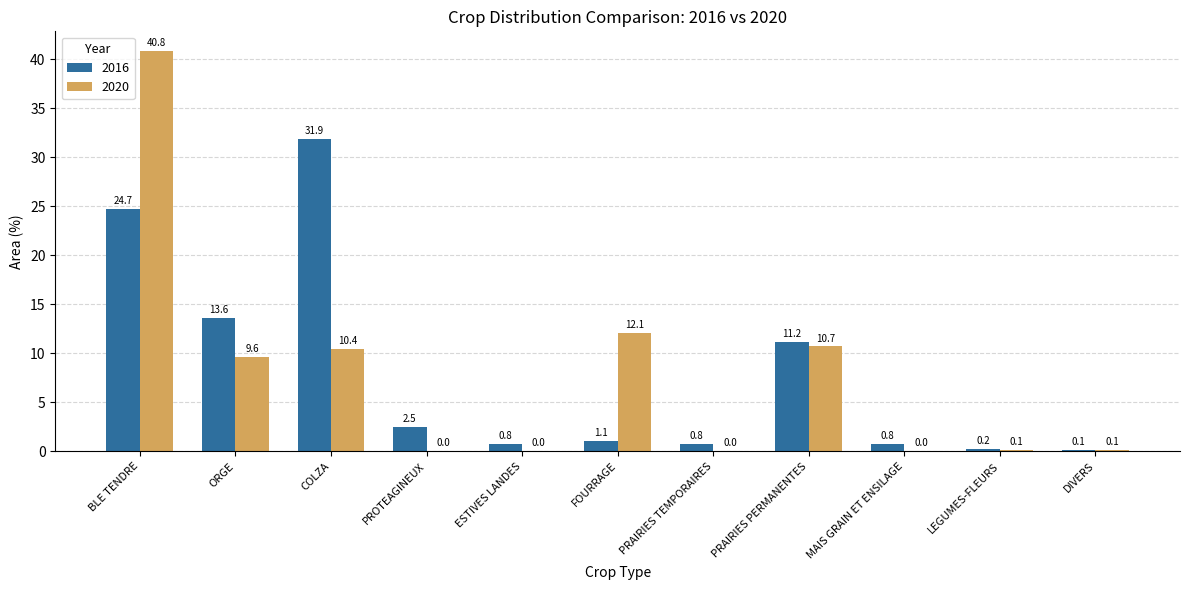

What is the highest value of the 2016 series?

31.9